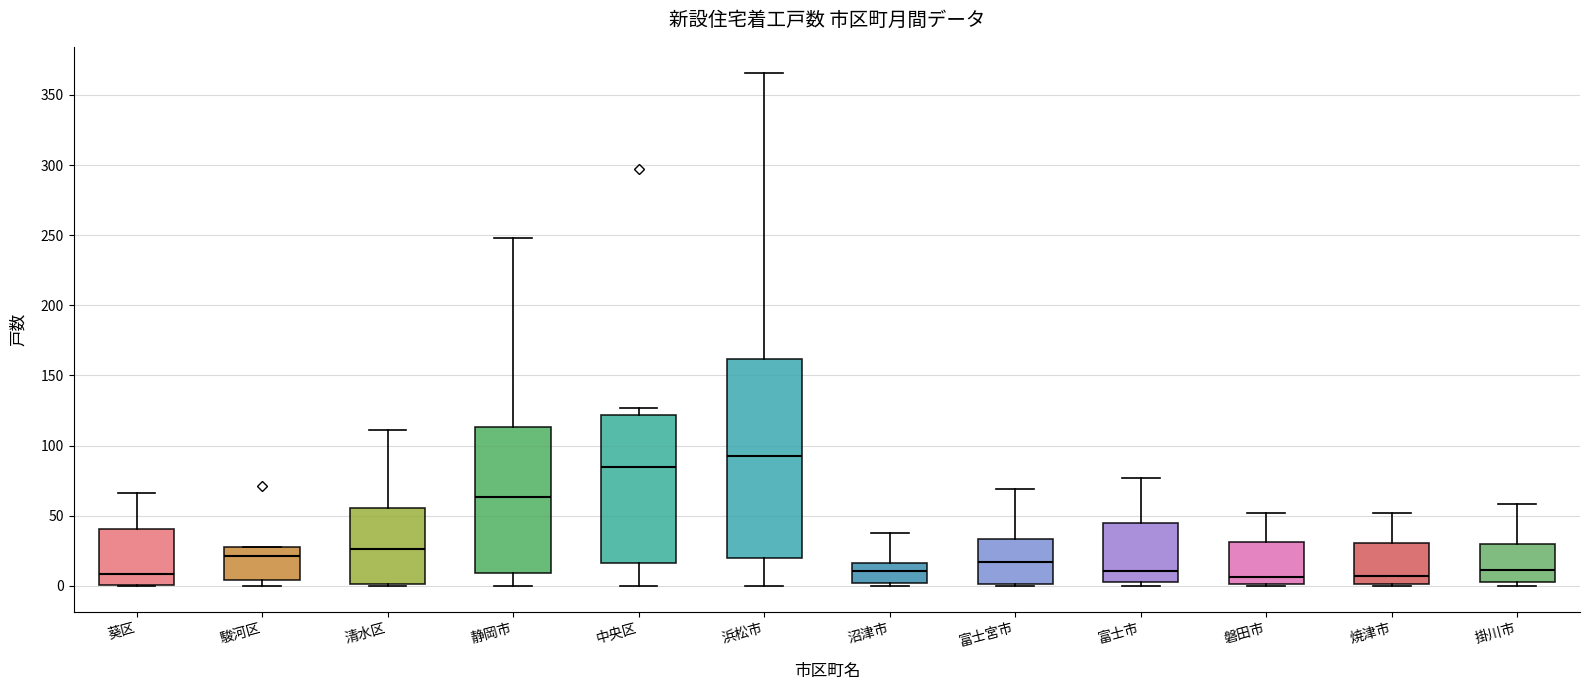

Reading left to right, transcribe this box plot: for each box, give where its median line is, the range the box spans, and where its two whiskers end, as read against the y-axis. The values are not printed on the chart, so give them approximately, as read against the axis.

葵区: median 10, box 0 to 40, whiskers 0 to 65
駿河区: median 20, box 5 to 30, whiskers 0 to 30
清水区: median 25, box 0 to 55, whiskers 0 to 110
静岡市: median 65, box 10 to 115, whiskers 0 to 250
中央区: median 85, box 15 to 120, whiskers 0 to 125
浜松市: median 95, box 20 to 160, whiskers 0 to 365
沼津市: median 10, box 0 to 15, whiskers 0 (just below the box's lower edge) to 40
富士宮市: median 15, box 0 to 35, whiskers 0 to 70
富士市: median 10, box 5 to 45, whiskers 0 to 75
磐田市: median 5, box 0 to 30, whiskers 0 to 50
焼津市: median 5, box 0 to 30, whiskers 0 to 50
掛川市: median 10, box 5 to 30, whiskers 0 to 60